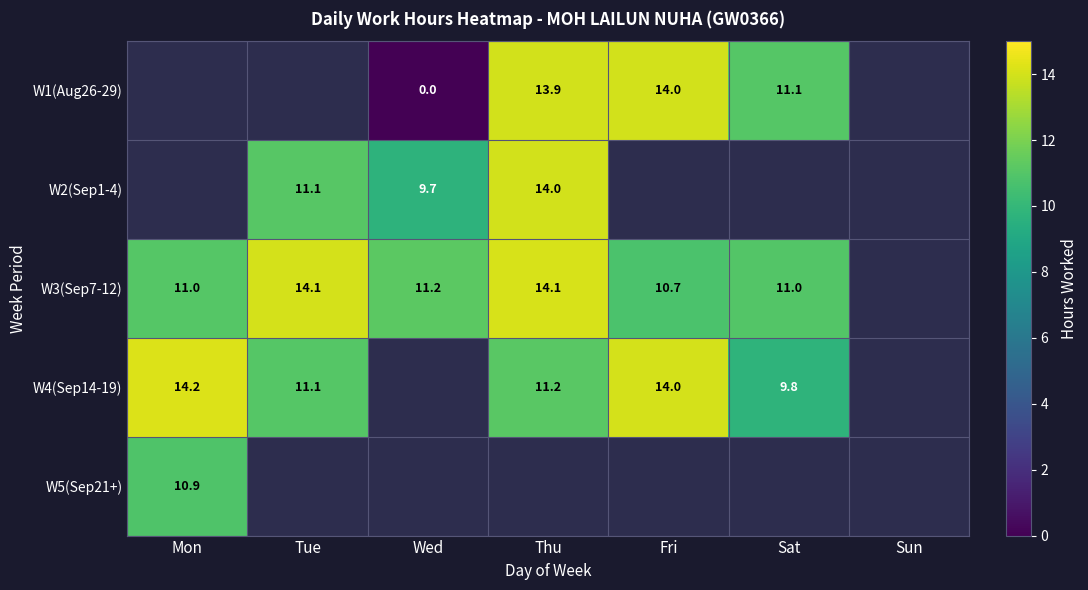

The value of W3(Sep7-12) at Wed is 11.2. True or false?

True